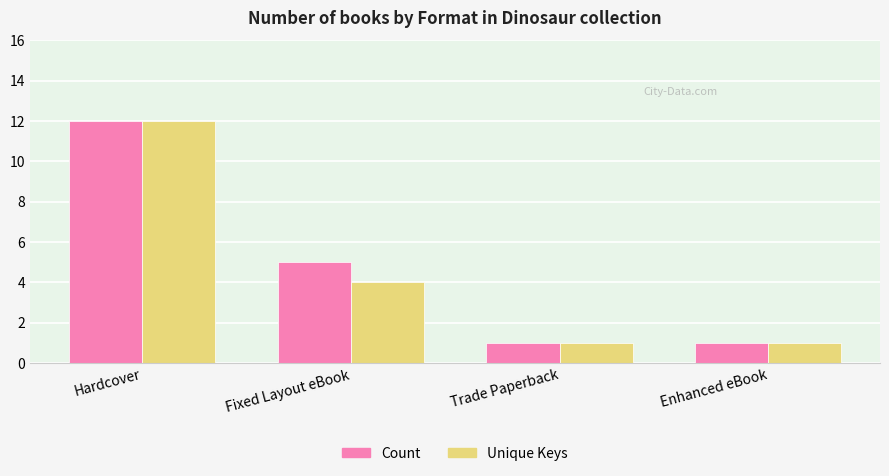

What are all the series names shown in the legend?

Count, Unique Keys